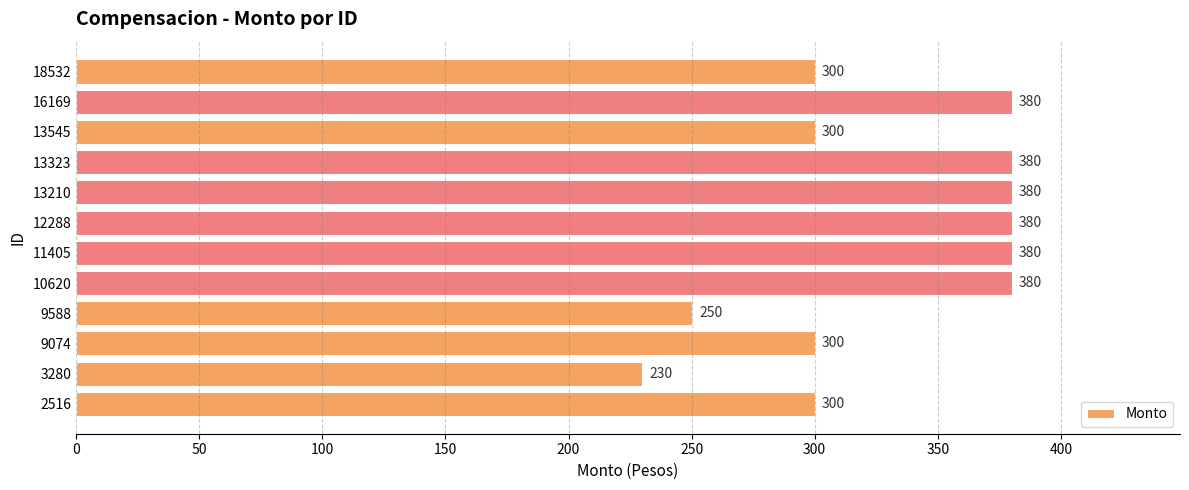

What is the average value?

330